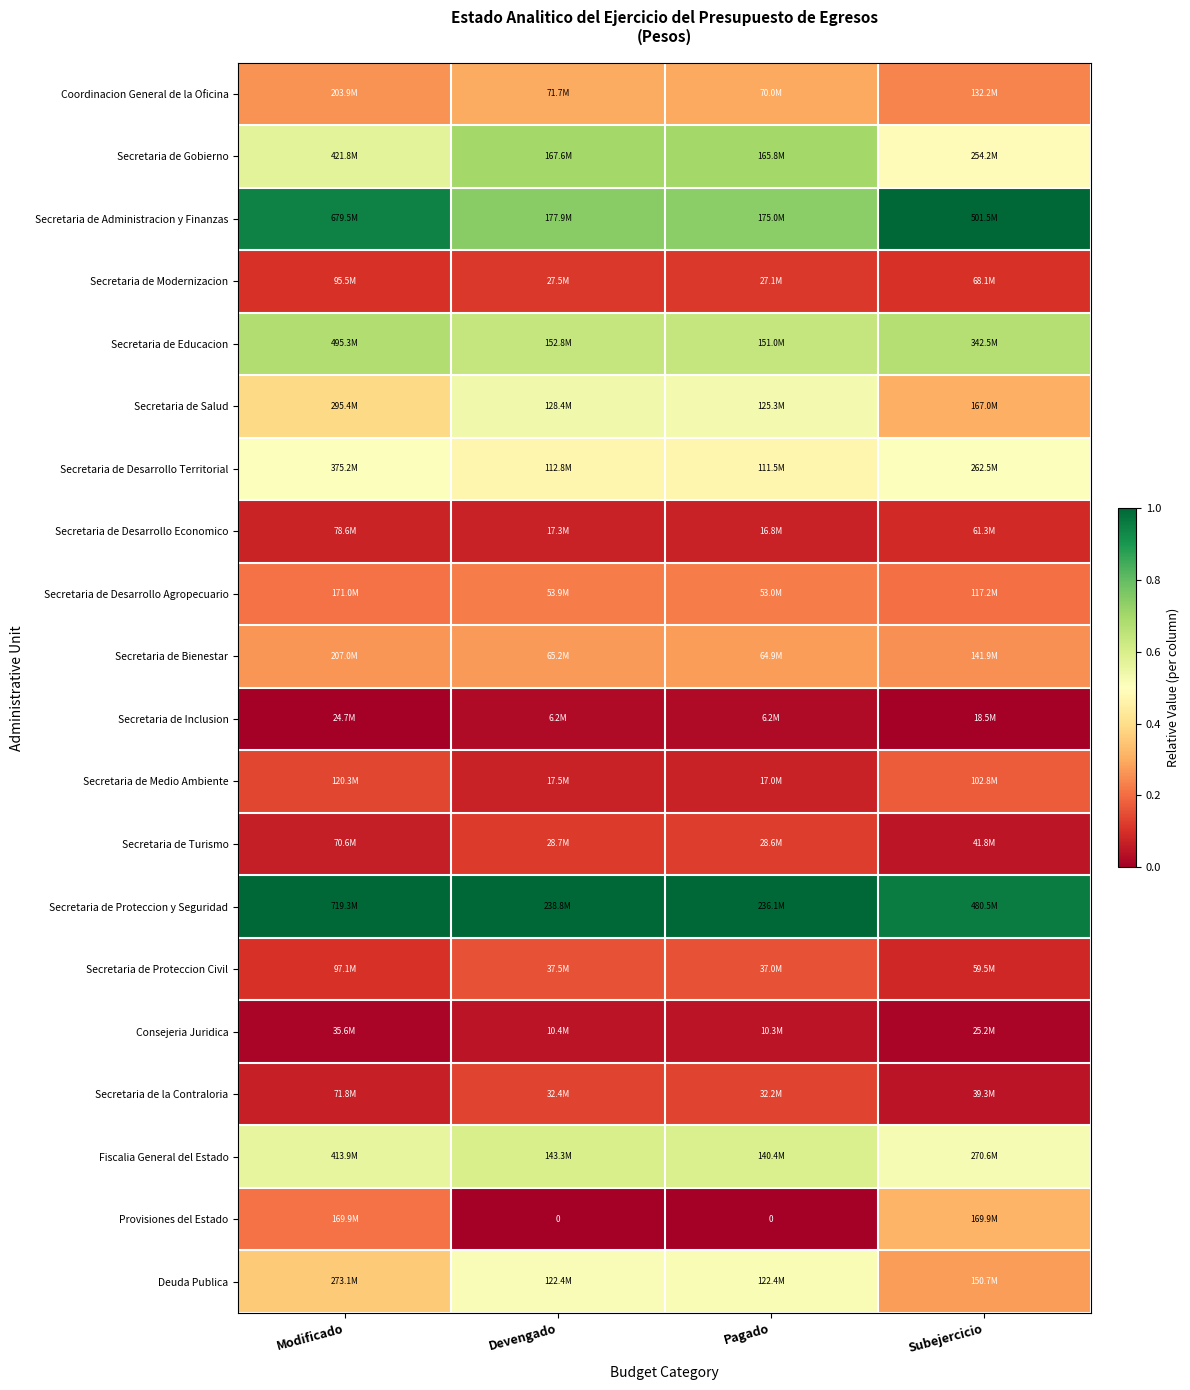

The Secretaria de Inclusion series shows -0.0 at Modificado. True or false?

False